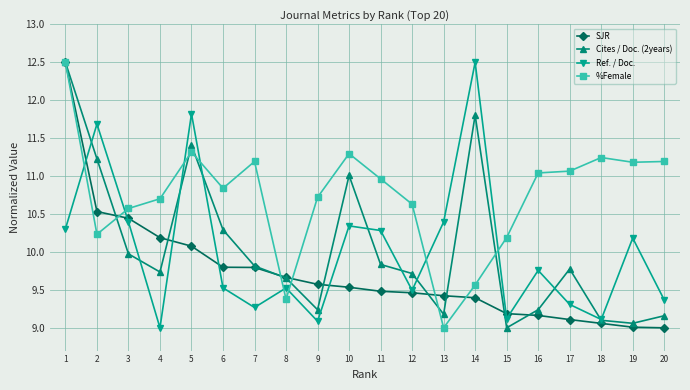

Is this an area chart (filled region under the line)?

No